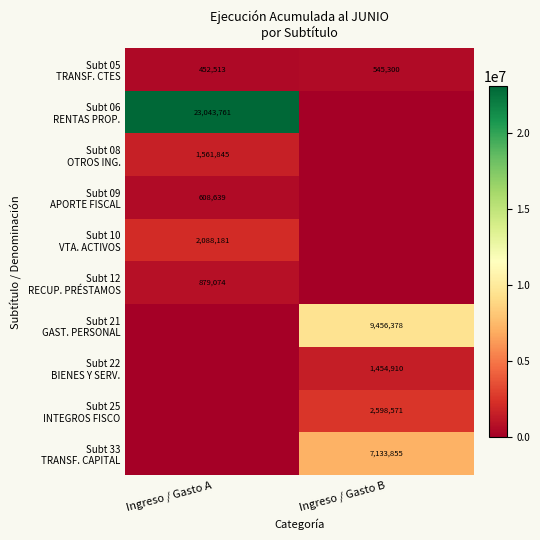

Which series has the largest total across all categories?

Subt 06 RENTAS PROP.